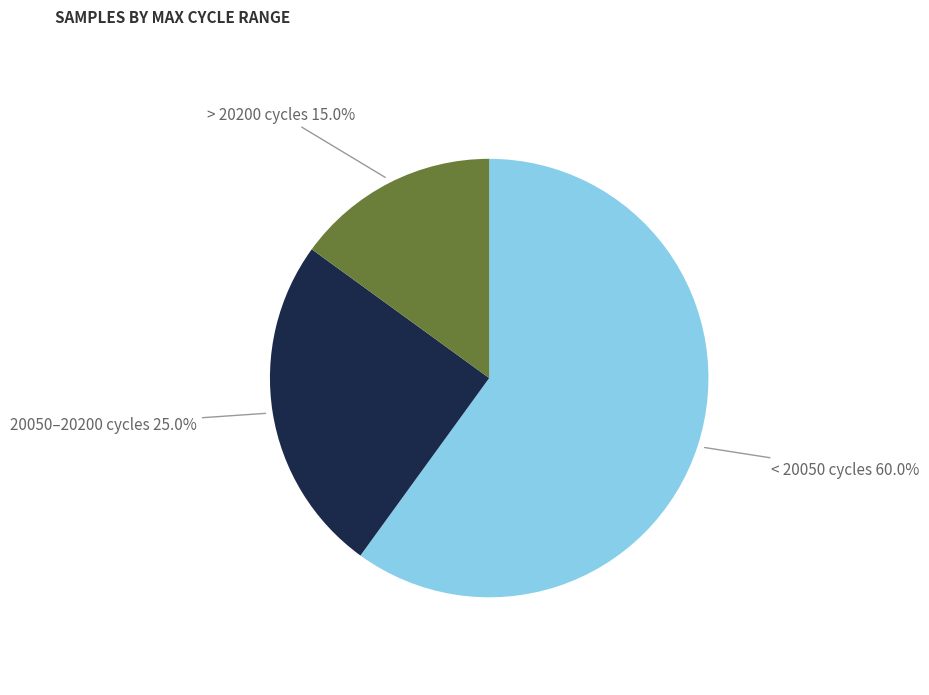

Does any single category account for the majority?

Yes